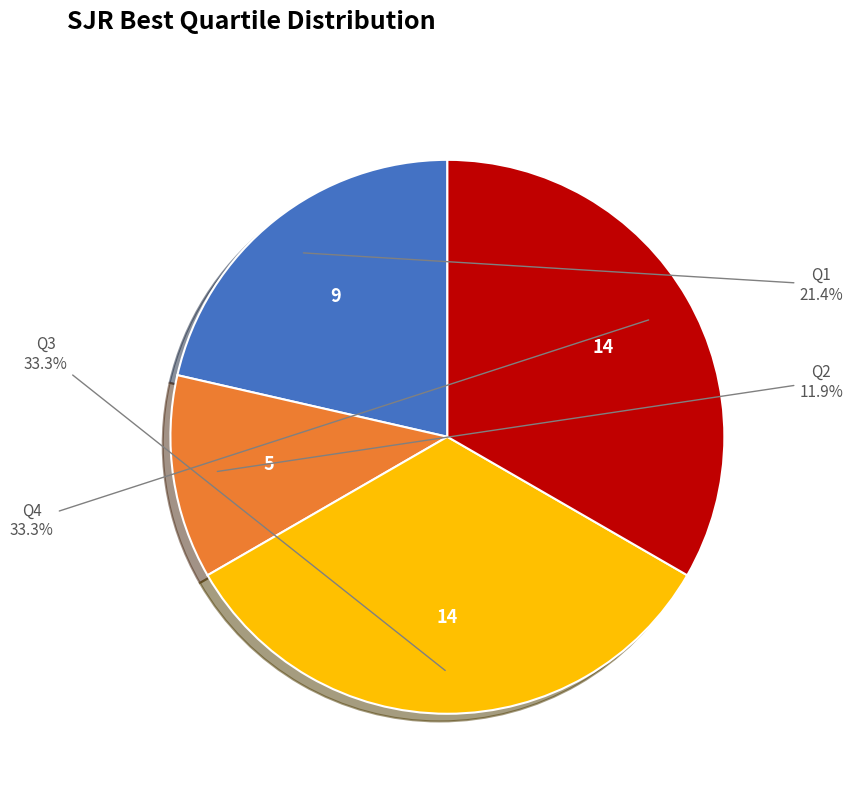

Count the number of slices in the pie.

4